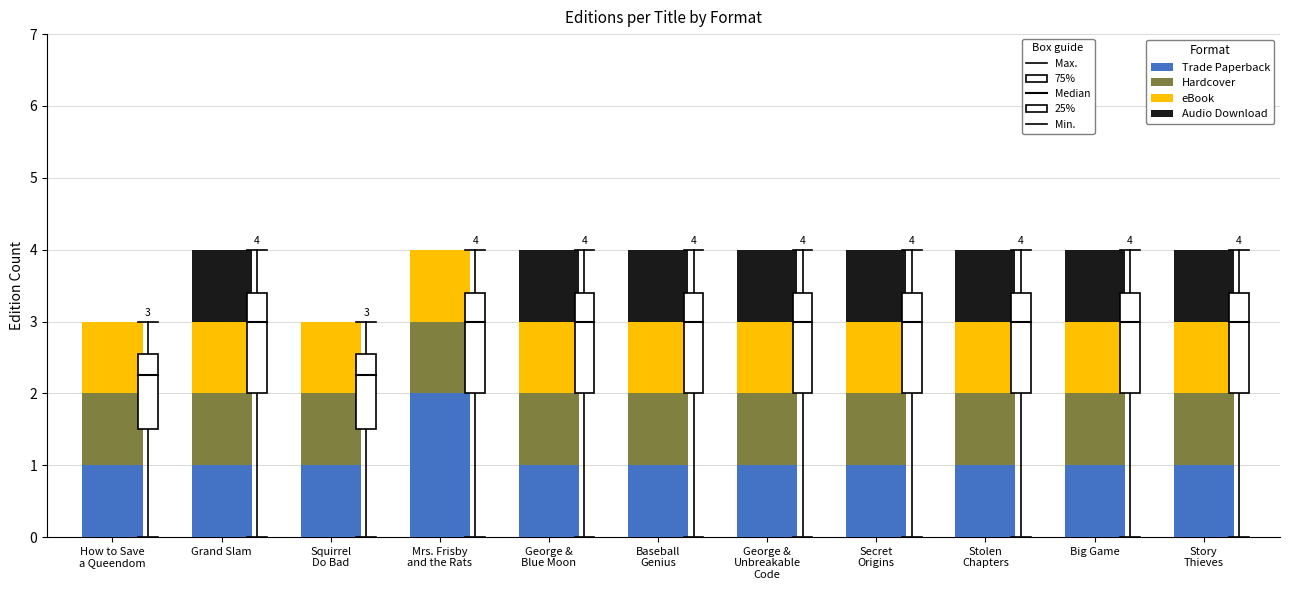

What is the total value across all series at Big Game?

4